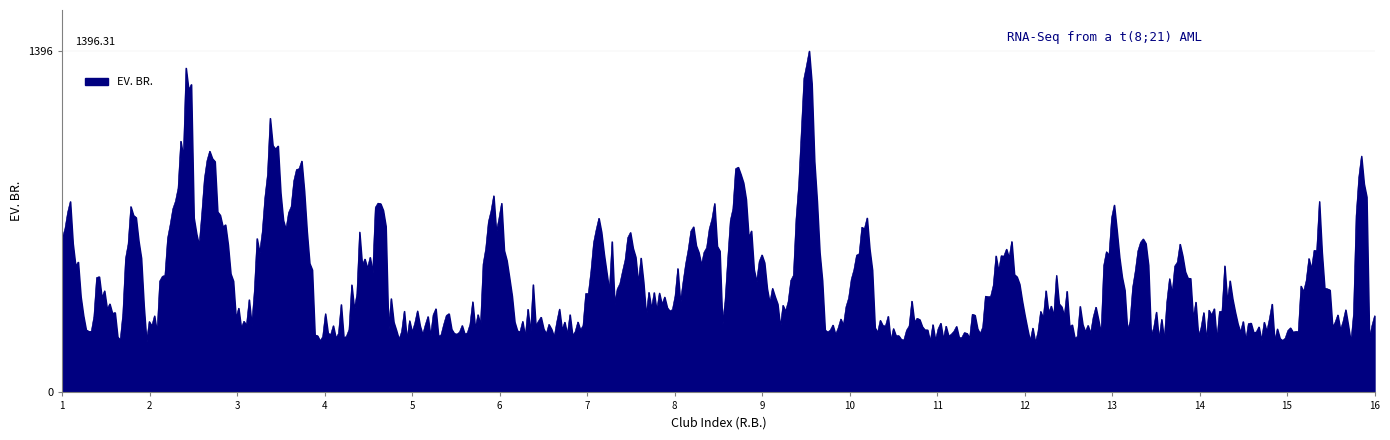

What is the smallest value displayed?

203.4